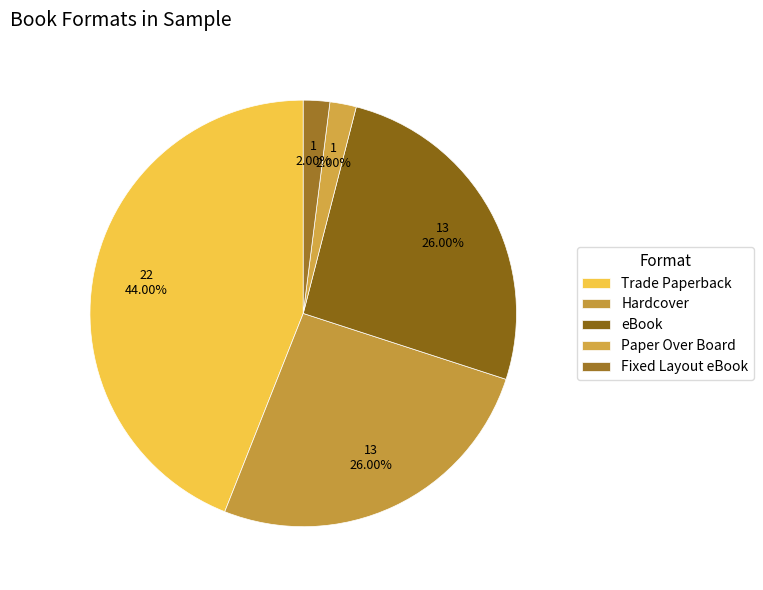

To the nearest percent, what percentage of the pie is Paper Over Board?

2%